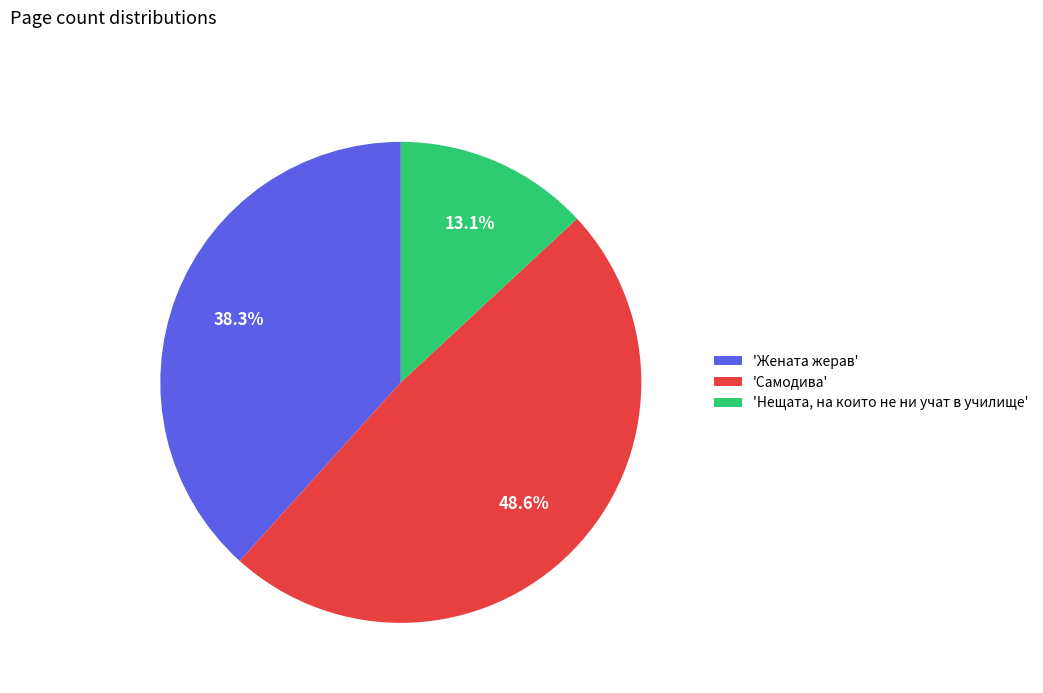

Which has a higher value, 'Самодива' or 'Жената жерав'?

'Самодива'